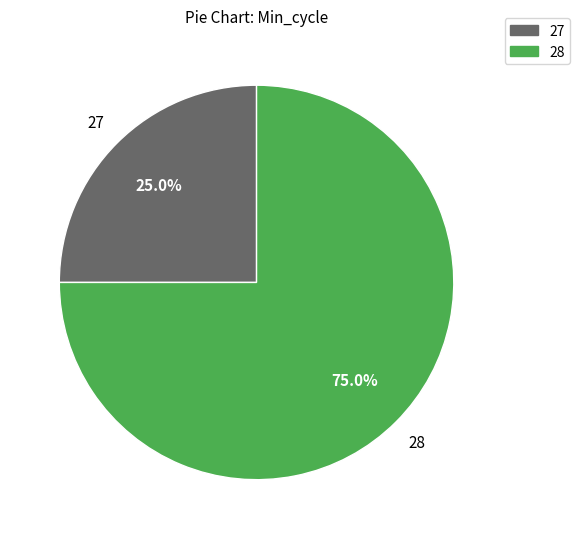

How many slices are in this pie chart?

2